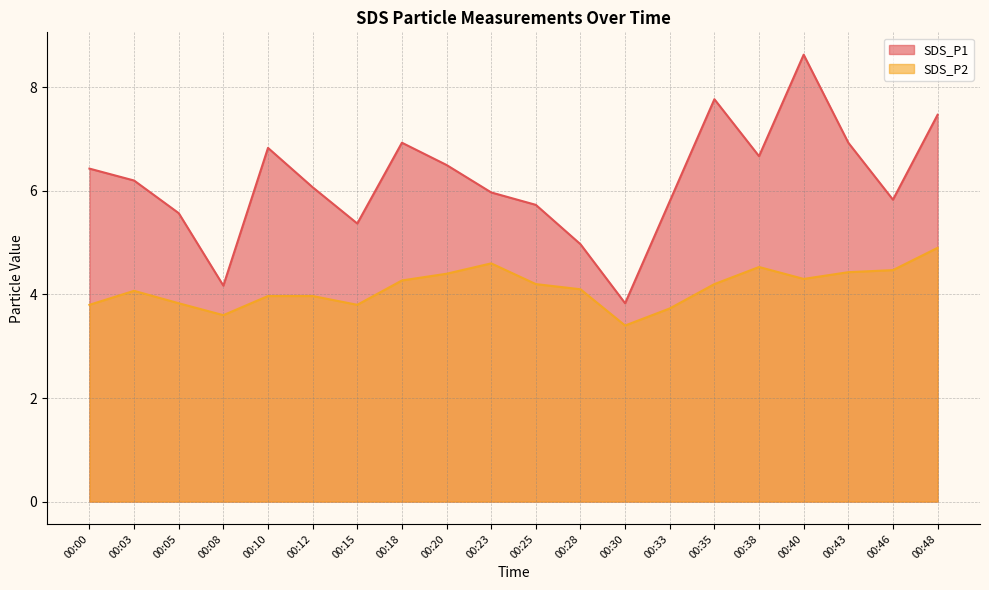

What are all the series names shown in the legend?

SDS_P1, SDS_P2